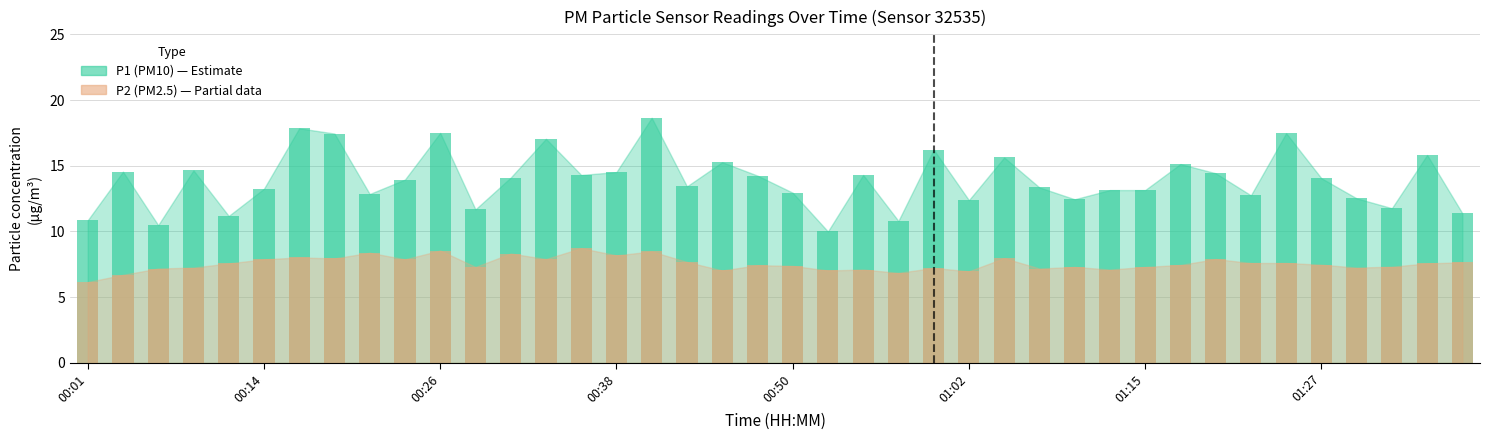

What is the minimum value shown in the chart?

6.2